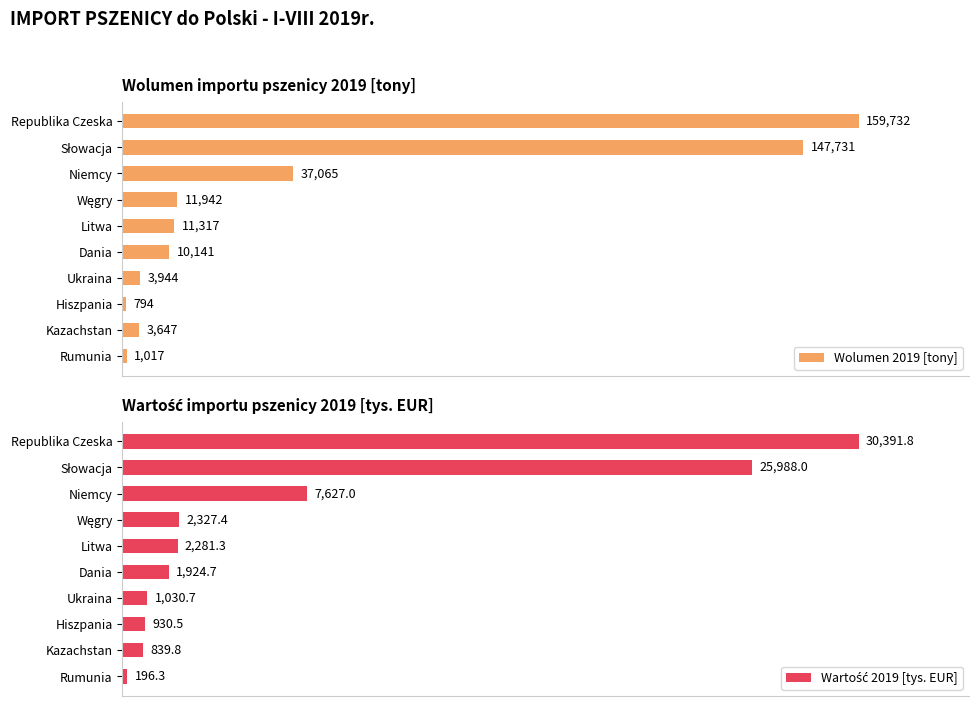

How many groups of bars are there?

10